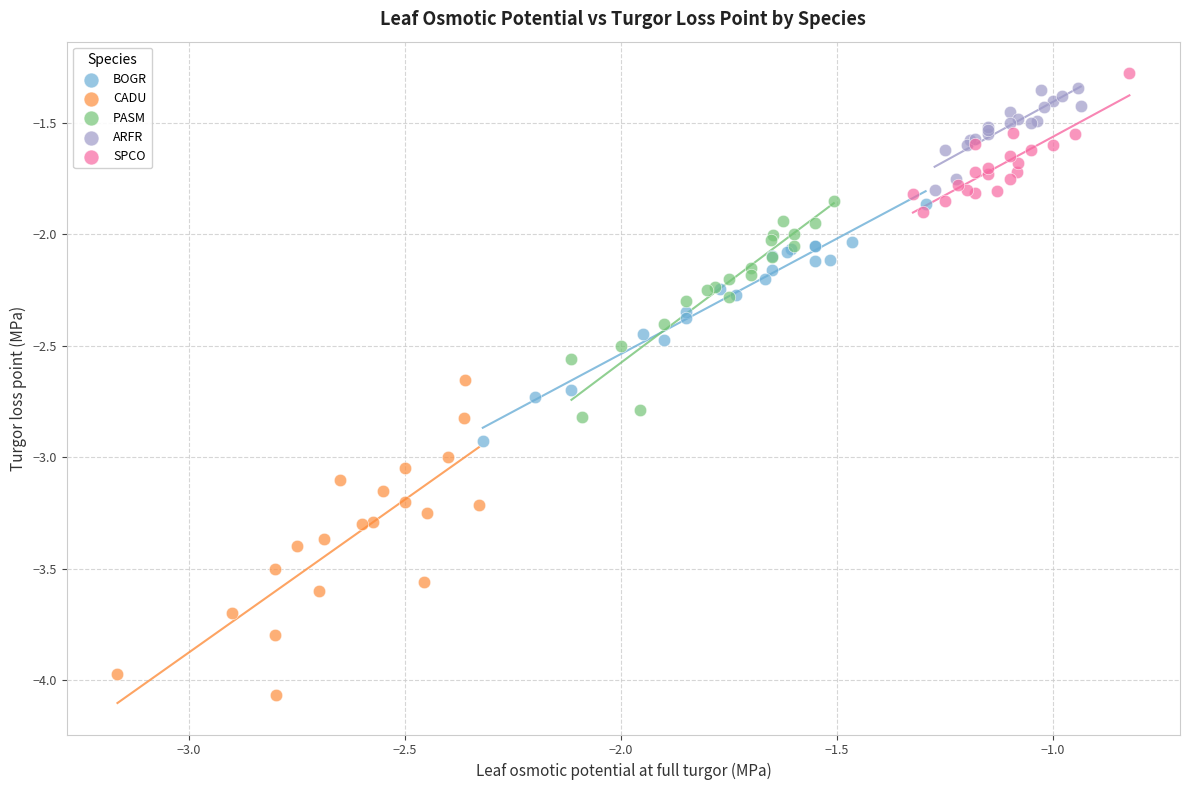

Which series contains the lowest Y value?

CADU